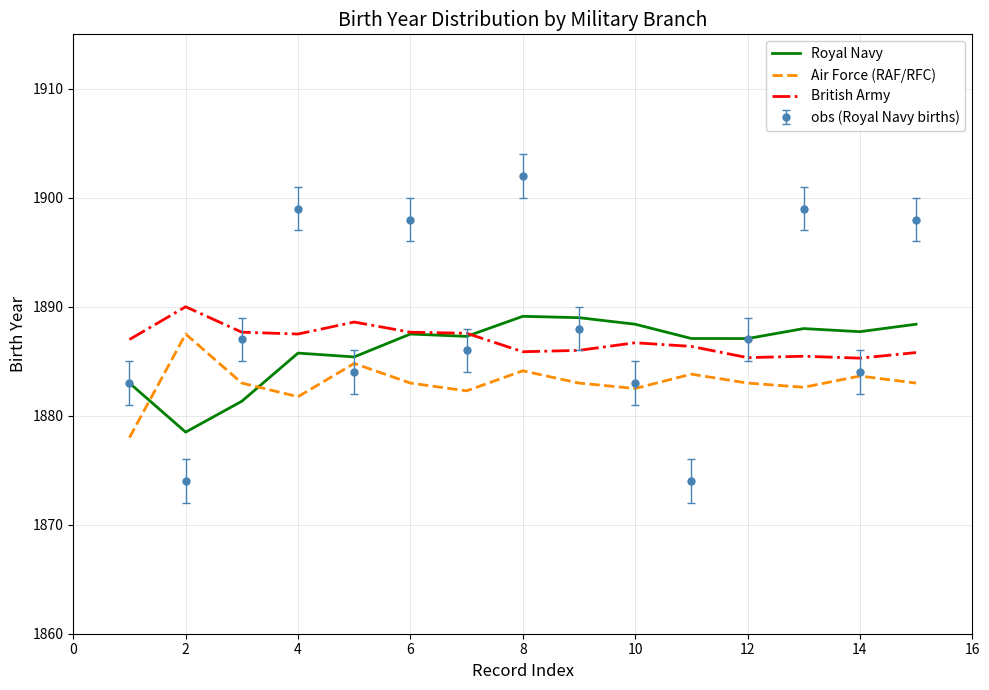

True or false: Air Force (RAF/RFC) and British Army cross at least once.

False